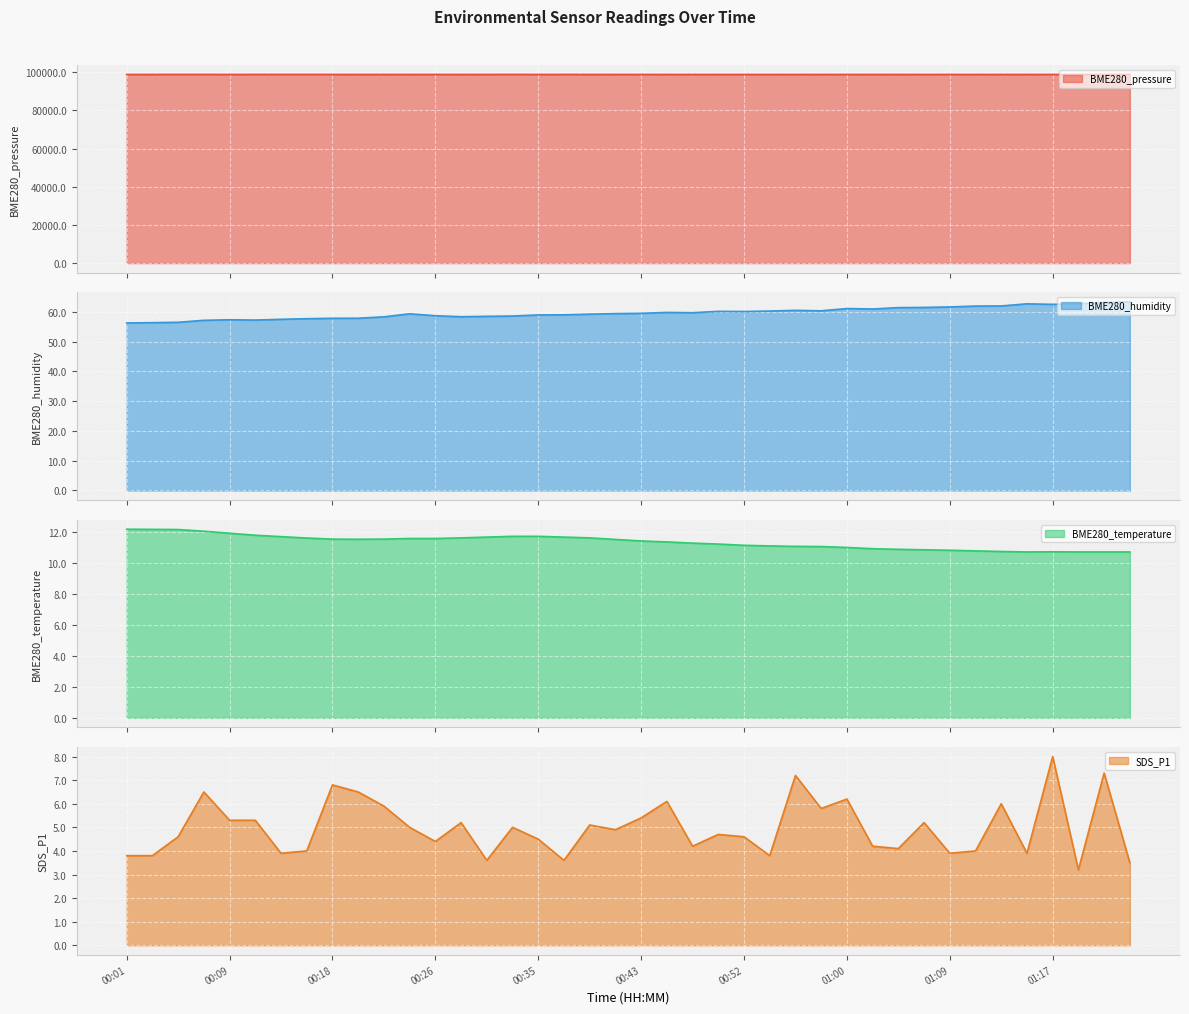

Reading left to right, what are all the values shown in this chart?

BME280_pressure: 00:01=98857.1	00:03=98856.2	00:05=98862.7	00:07=98860.8	00:09=98855.6	00:12=98861.3	00:14=98865.4	00:16=98864.1	00:18=98855.2	00:20=98856.3	00:22=98855.2	00:24=98853.7	00:26=98854.5	00:28=98855.7	00:31=98857.7	00:33=98866.0	00:35=98855.1	00:37=98858.5	00:39=98854.9	00:41=98851.9	00:43=98849.8	00:45=98847.2	00:47=98844.8	00:50=98844.7	00:52=98841.5	00:54=98845.7	00:56=98844.3	00:58=98852.7	01:00=98853.6	01:02=98854.7	01:04=98853.5	01:06=98845.1	01:09=98849.0	01:11=98845.2	01:13=98848.5	01:15=98851.7	01:17=98846.1	01:19=98844.4	01:21=98849.0	01:23=98849.0
BME280_humidity: 00:01=56.2	00:03=56.3	00:05=56.5	00:07=57.1	00:09=57.3	00:12=57.2	00:14=57.5	00:16=57.7	00:18=57.8	00:20=57.8	00:22=58.3	00:24=59.3	00:26=58.7	00:28=58.3	00:31=58.5	00:33=58.6	00:35=58.9	00:37=59.0	00:39=59.2	00:41=59.4	00:43=59.5	00:45=59.8	00:47=59.7	00:50=60.1	00:52=60.1	00:54=60.2	00:56=60.5	00:58=60.3	01:00=61.1	01:02=60.9	01:04=61.4	01:06=61.5	01:09=61.6	01:11=61.9	01:13=61.9	01:15=62.7	01:17=62.5	01:19=62.7	01:21=63.0	01:23=63.3
BME280_temperature: 00:01=12.2	00:03=12.2	00:05=12.2	00:07=12.1	00:09=11.9	00:12=11.8	00:14=11.7	00:16=11.6	00:18=11.6	00:20=11.5	00:22=11.6	00:24=11.6	00:26=11.6	00:28=11.6	00:31=11.7	00:33=11.7	00:35=11.7	00:37=11.7	00:39=11.6	00:41=11.5	00:43=11.4	00:45=11.4	00:47=11.3	00:50=11.2	00:52=11.2	00:54=11.1	00:56=11.1	00:58=11.1	01:00=11.0	01:02=10.9	01:04=10.9	01:06=10.9	01:09=10.8	01:11=10.8	01:13=10.8	01:15=10.7	01:17=10.7	01:19=10.7	01:21=10.7	01:23=10.7
SDS_P1: 00:01=3.8	00:03=3.8	00:05=4.6	00:07=6.5	00:09=5.3	00:12=5.3	00:14=3.9	00:16=4.0	00:18=6.8	00:20=6.5	00:22=5.9	00:24=5.0	00:26=4.4	00:28=5.2	00:31=3.6	00:33=5.0	00:35=4.5	00:37=3.6	00:39=5.1	00:41=4.9	00:43=5.4	00:45=6.1	00:47=4.2	00:50=4.7	00:52=4.6	00:54=3.8	00:56=7.2	00:58=5.8	01:00=6.2	01:02=4.2	01:04=4.1	01:06=5.2	01:09=3.9	01:11=4.0	01:13=6.0	01:15=3.9	01:17=8.0	01:19=3.2	01:21=7.3	01:23=3.5